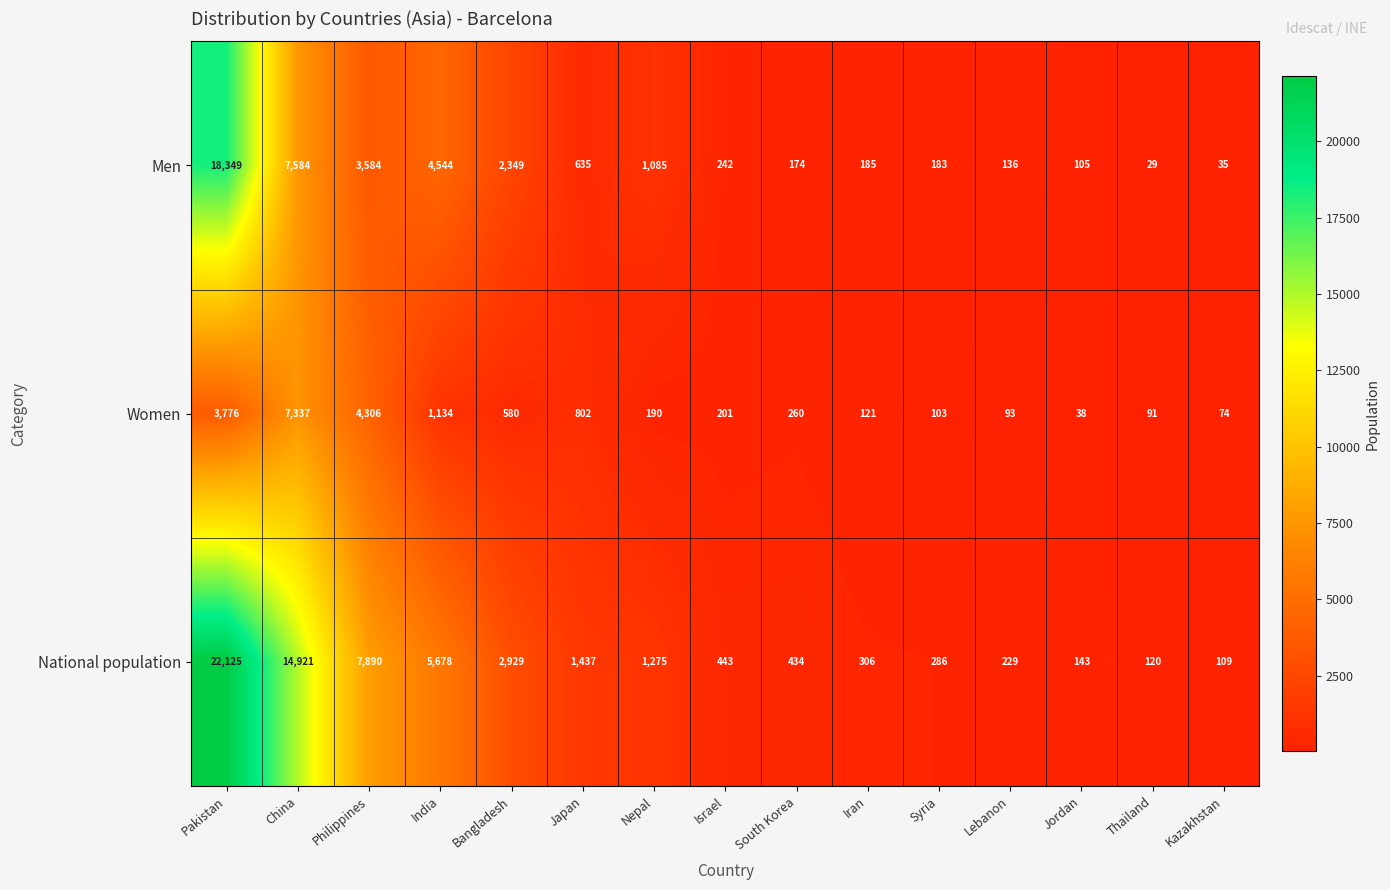

What is the smallest value displayed?

29